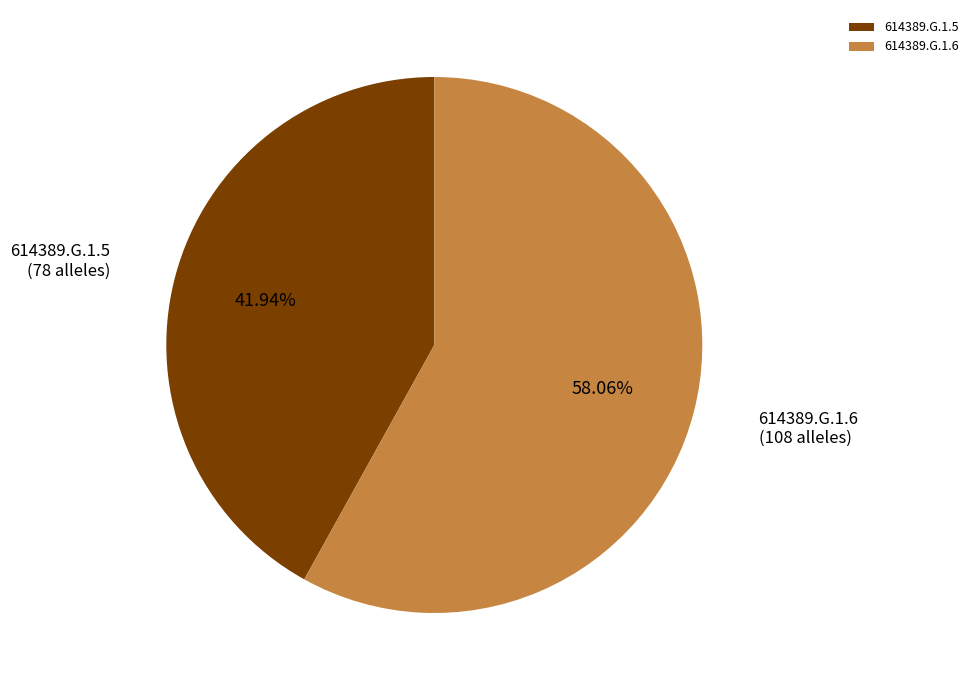

To the nearest percent, what is the difference between the largest and smallest slice percentages?

16%